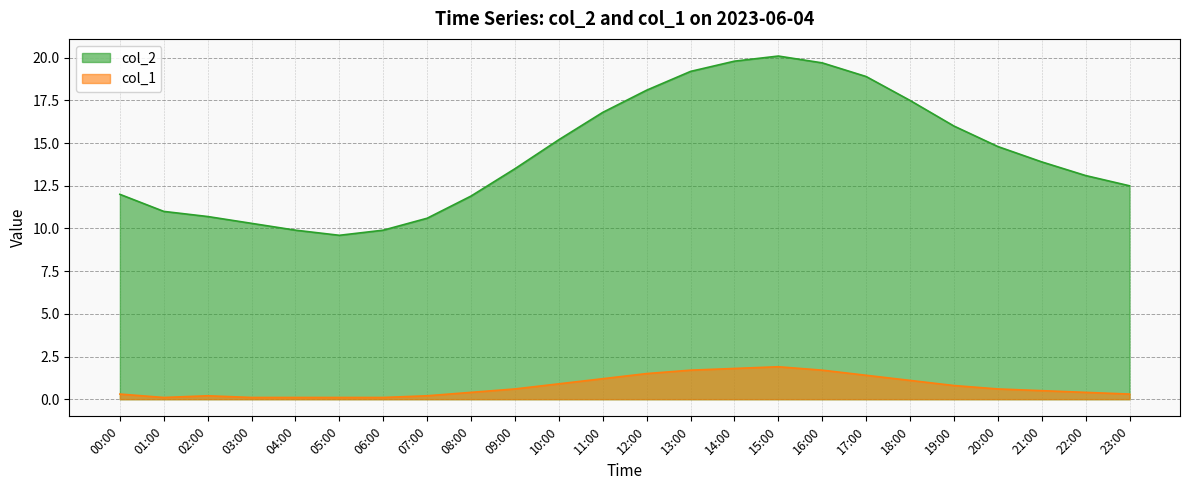

Which series has the largest total across all categories?

col_2